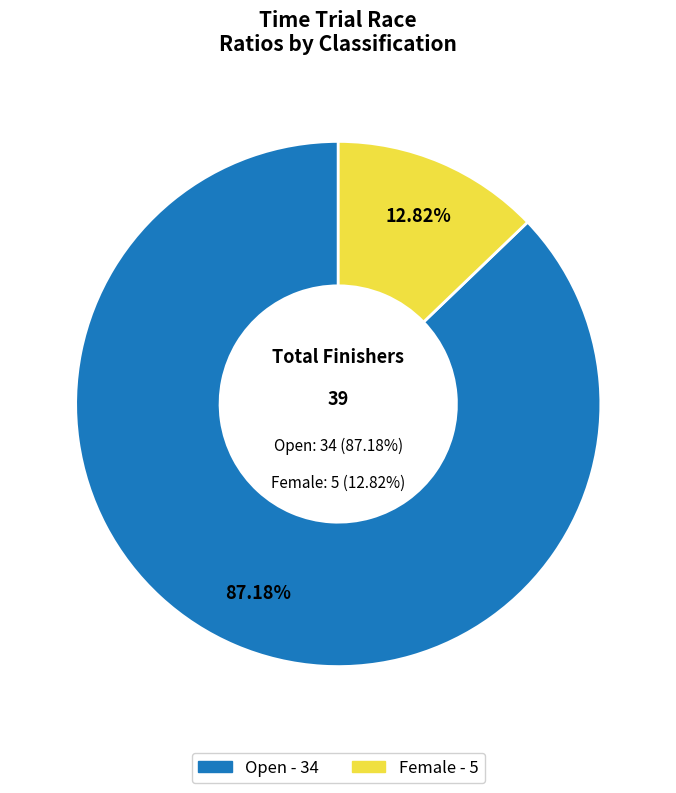

What percentage is the Female slice, to the nearest percent?

13%